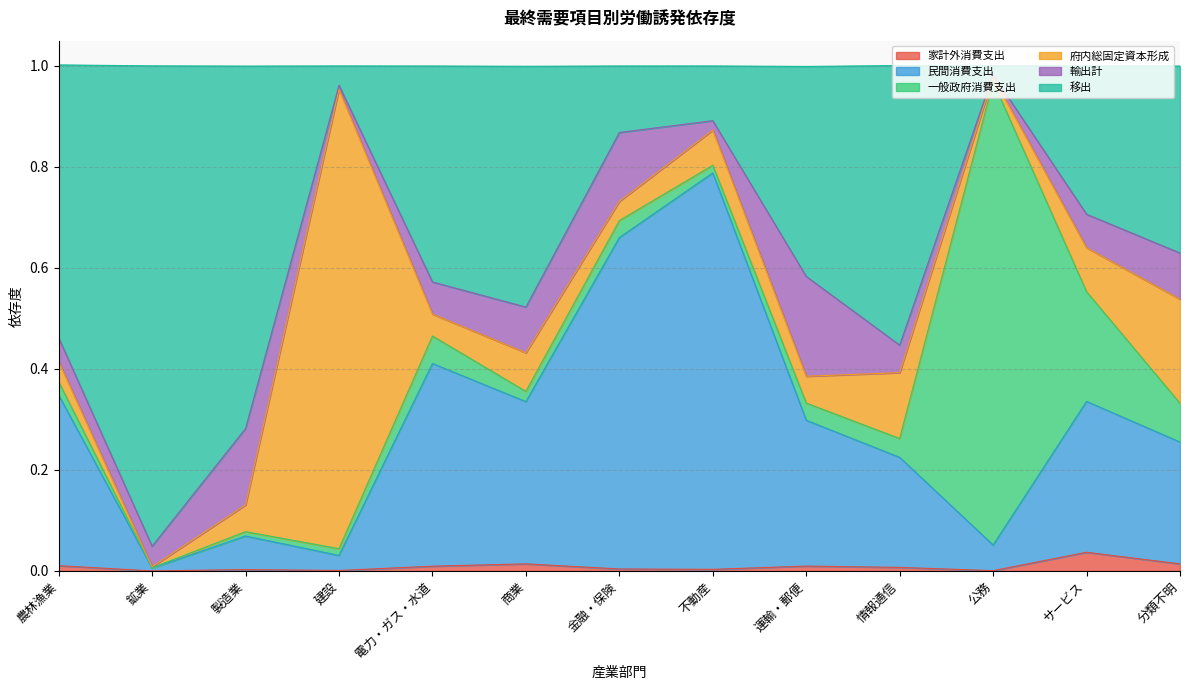

What position from the right is 製造業?

11